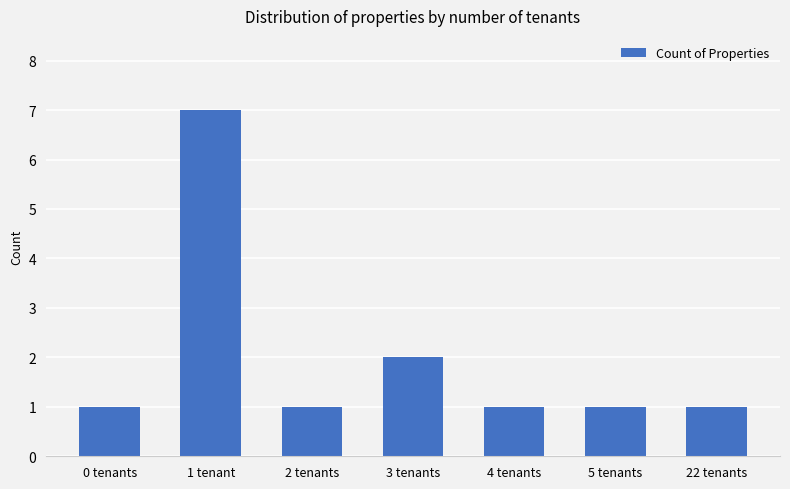

What is the minimum value shown in the chart?

1